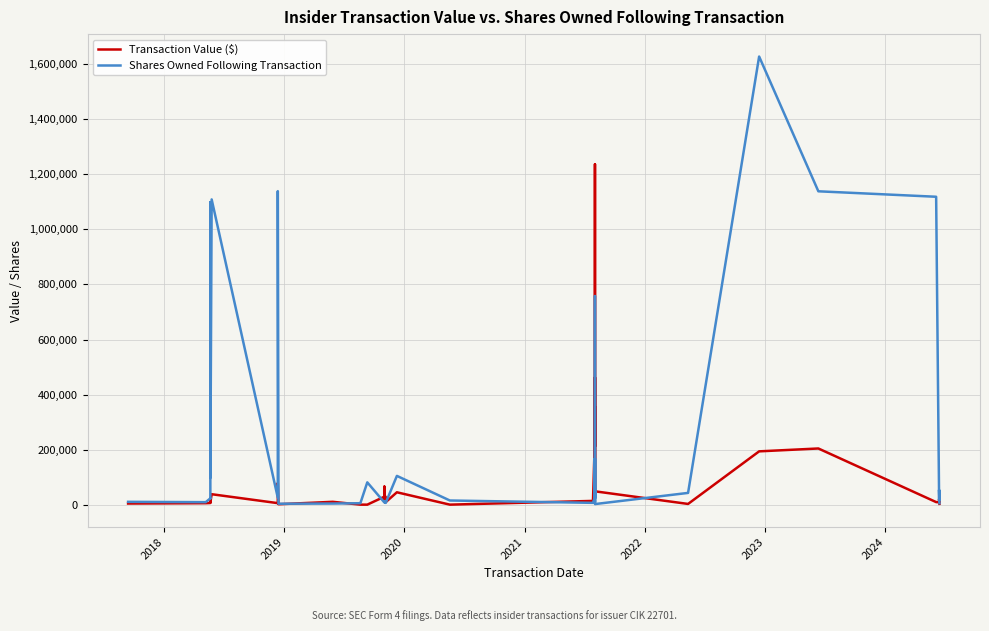

Which series has the widest spread of values?

Shares Owned Following Transaction